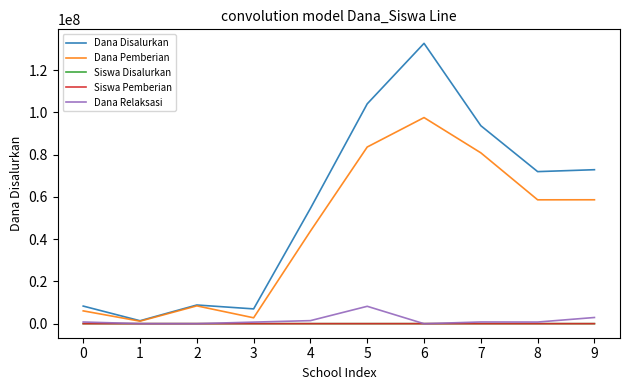

Between 0 and 8, which series saw the biggest shift?

Dana Disalurkan